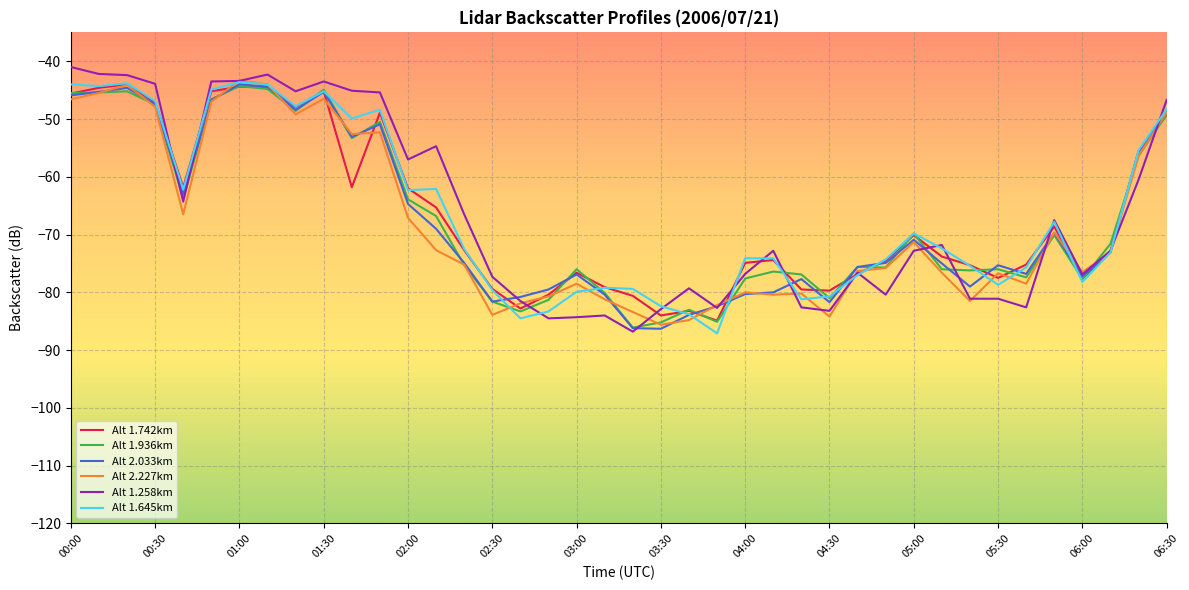

Which series has the largest range (max minus min)?

Alt 1.258km